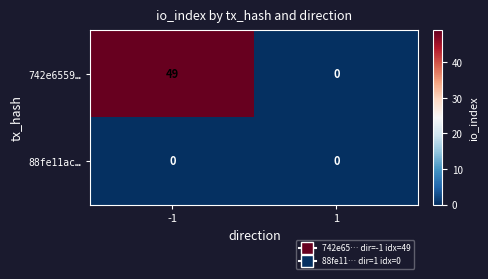

Rank the series by their average value, from lowest to highest.

88fe11ac…, 742e6559…